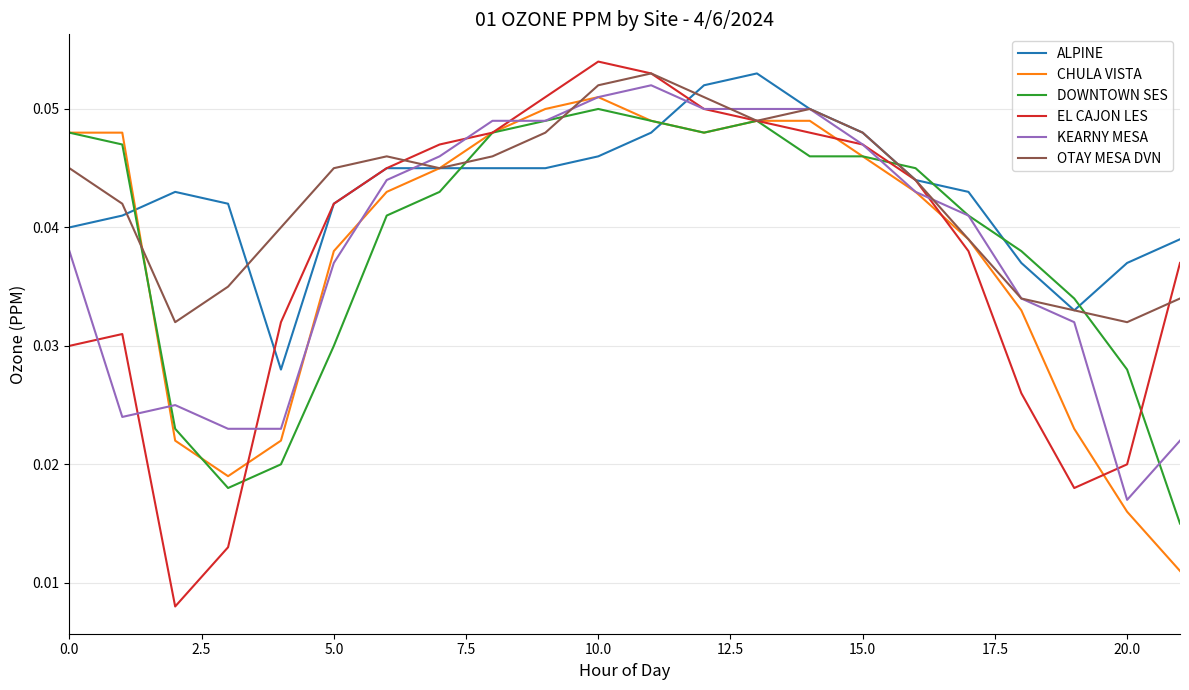

How many interior local valleys does the CHULA VISTA series have?

2